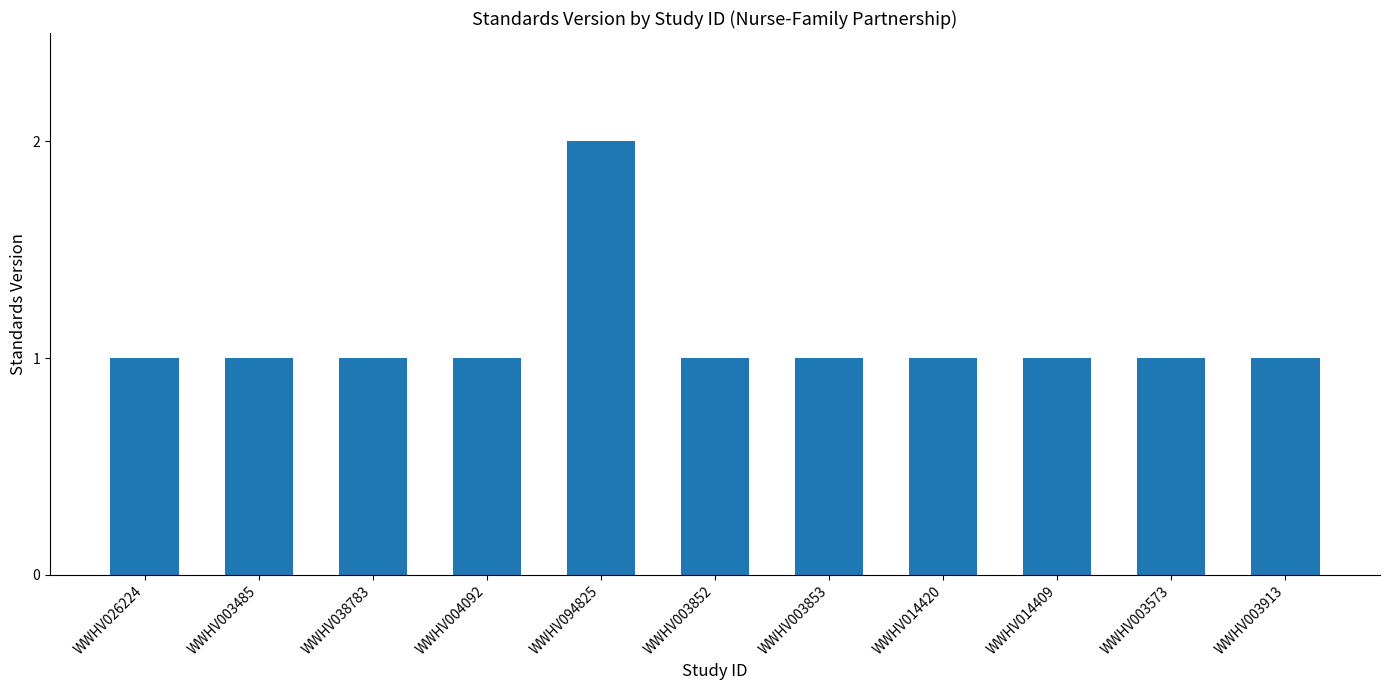

Are the bars grouped side by side (vs. stacked)?

No